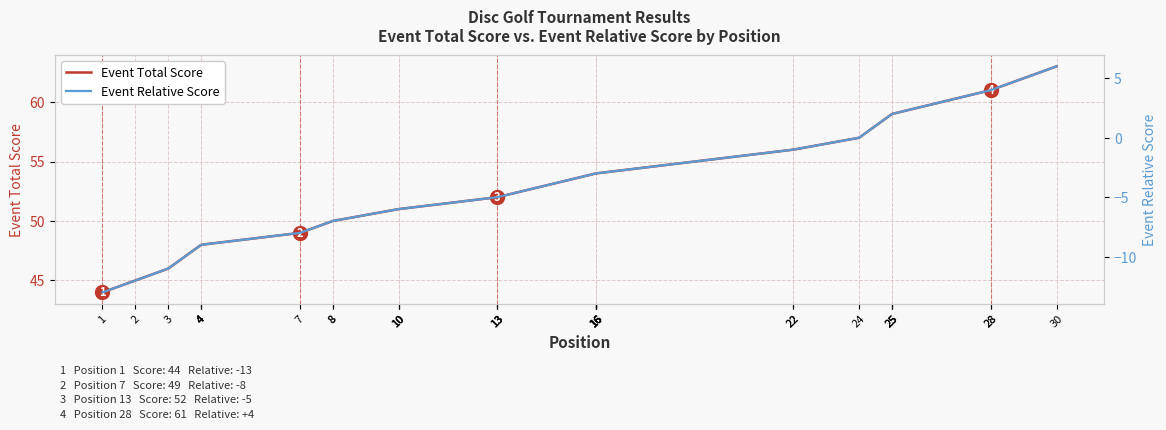

The Event Relative Score series shows 8 at 30. True or false?

False